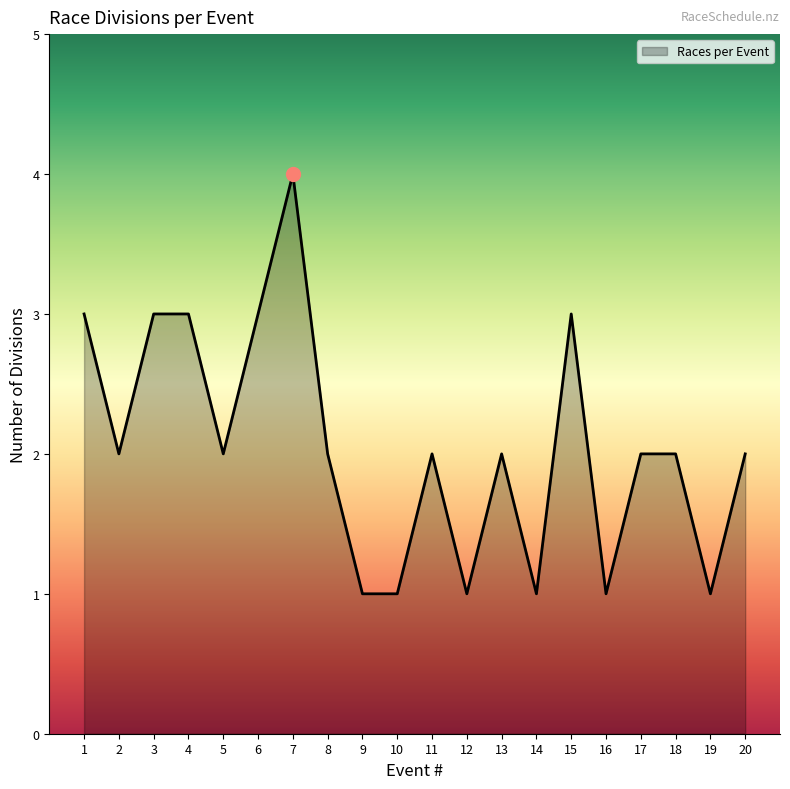

Is it true that the value at 1 is 3?

True